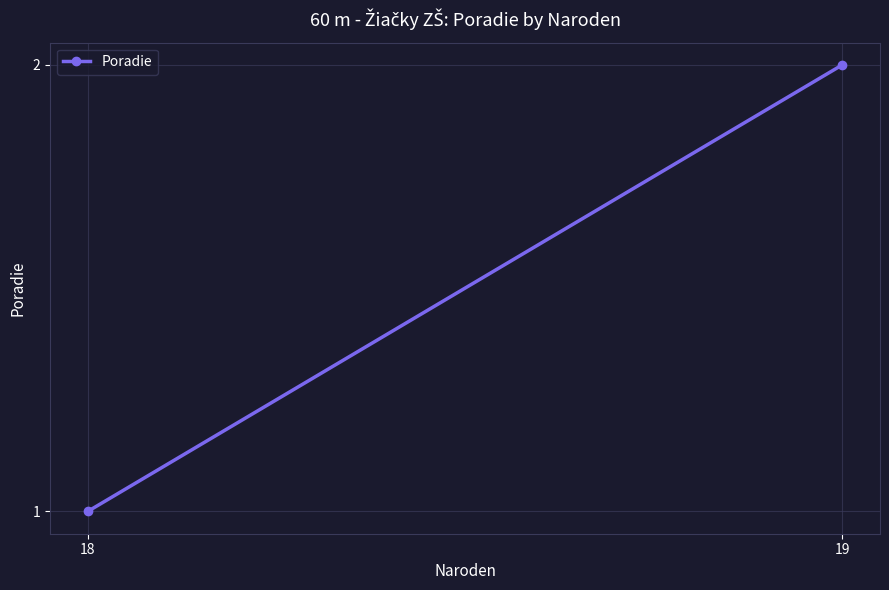

Reading left to right, what are all the values shown in this chart?

18=1	19=2